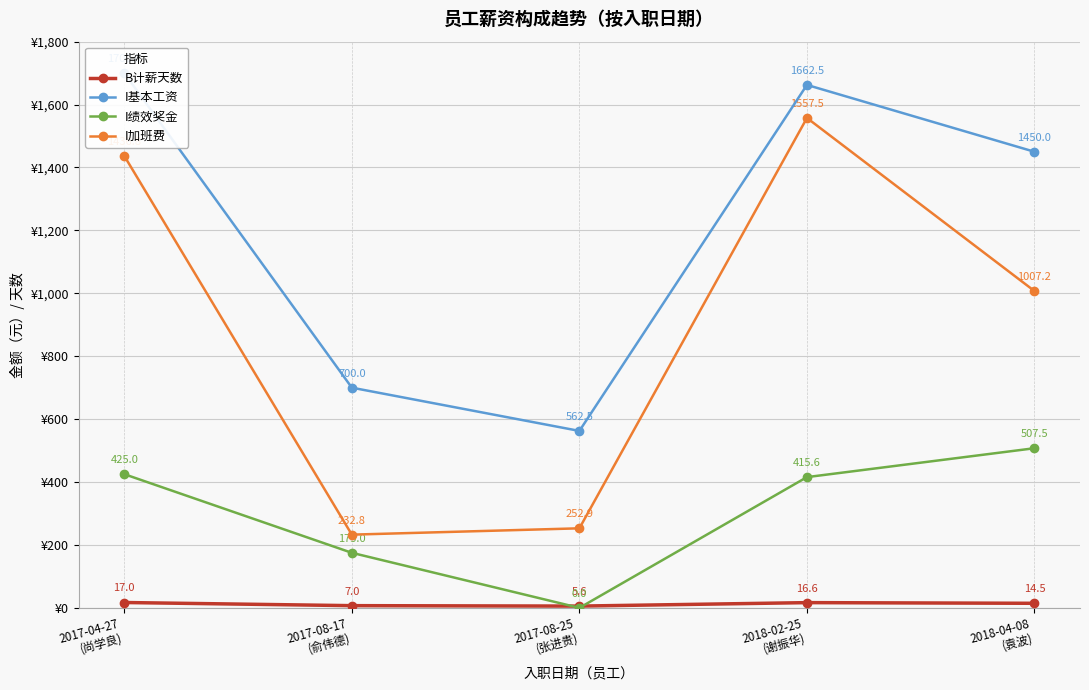

True or false: B计薪天数 and I加班费 intersect in this chart.

False